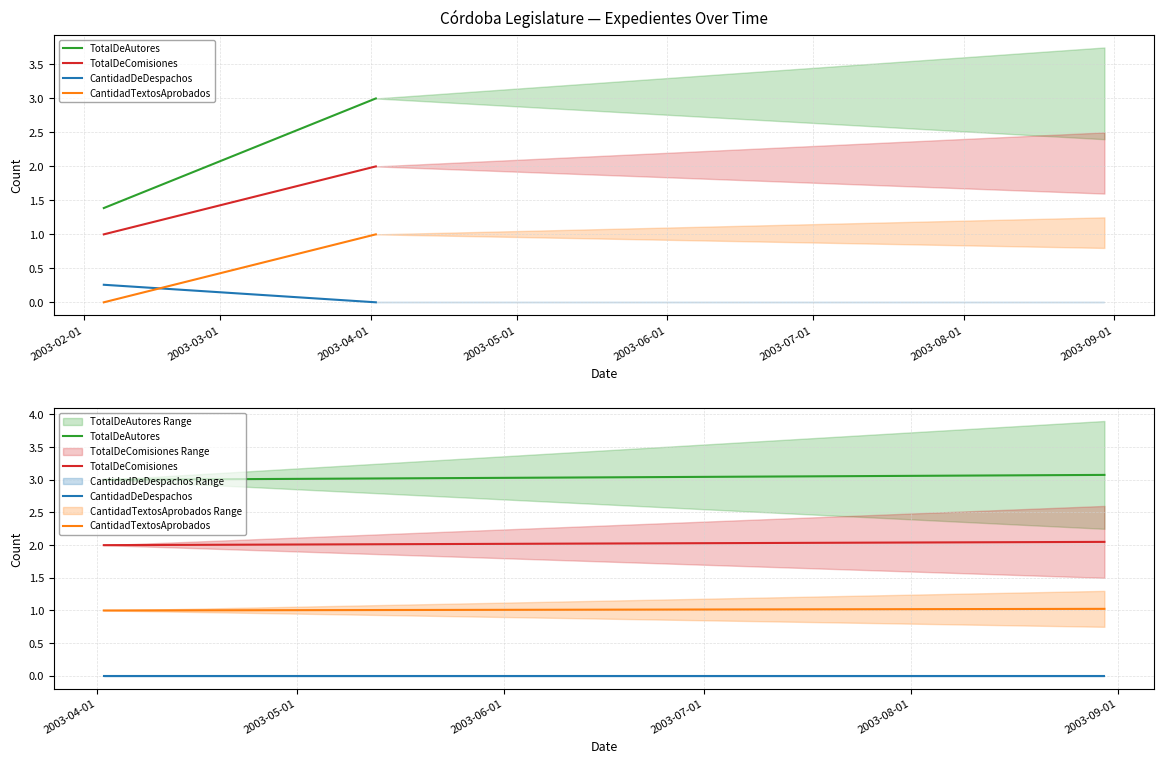

What position from the left is 2003-06-01?

5